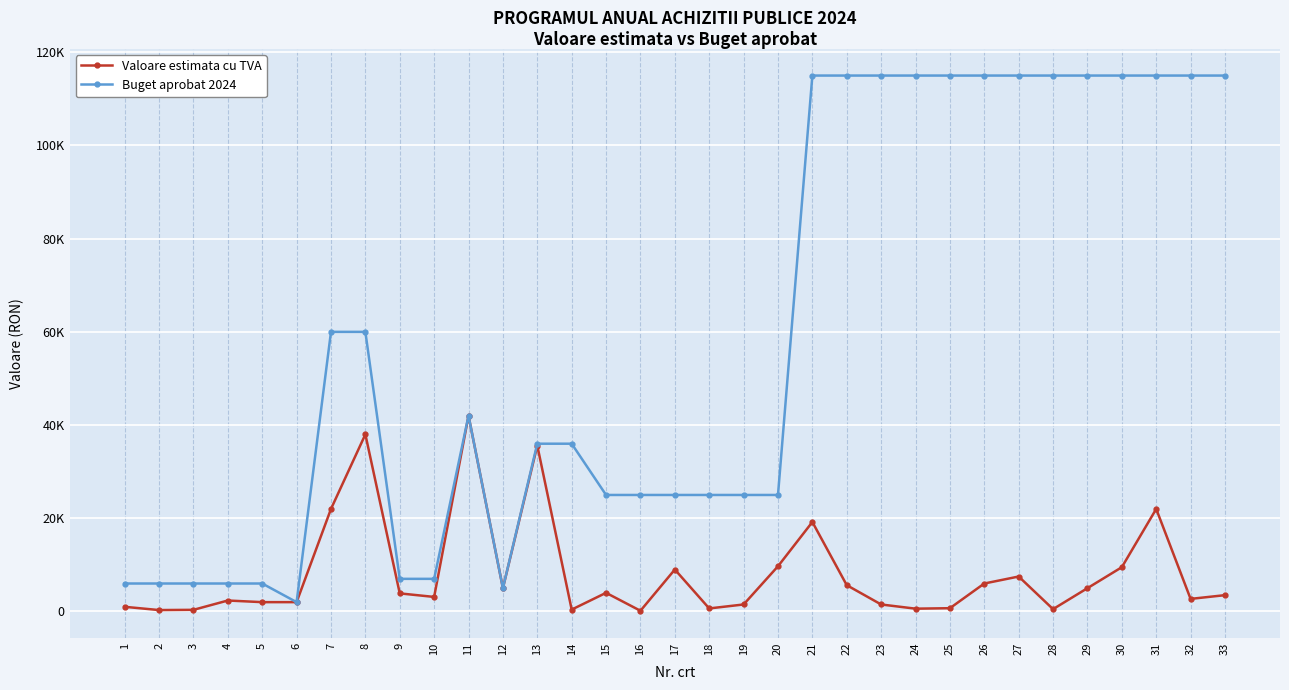

Between 3 and 10, which series saw the biggest shift?

Valoare estimata cu TVA